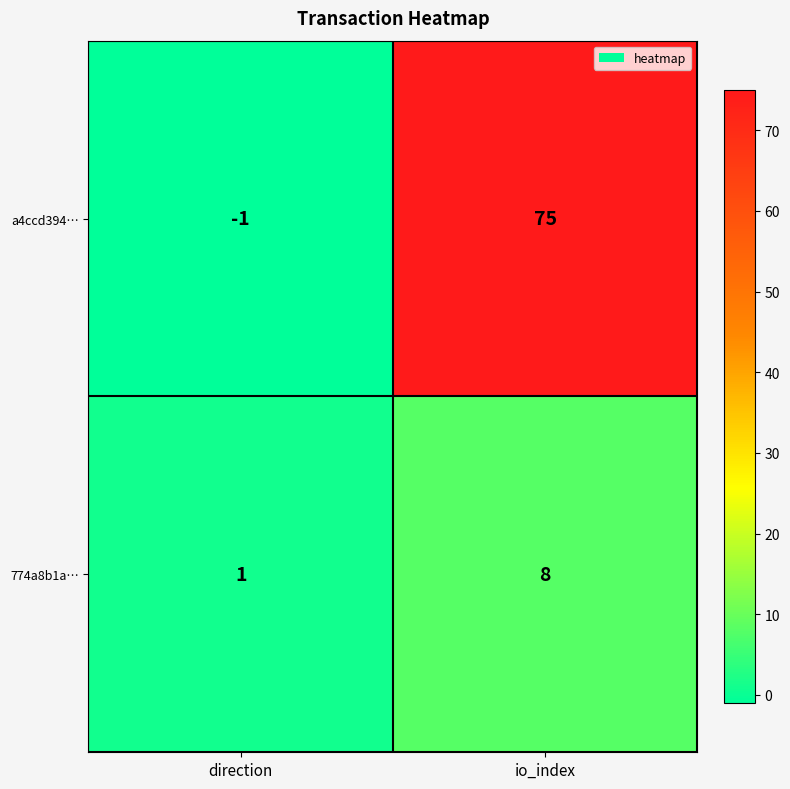

List the series in order of their overall mean, highest first.

a4ccd394…, 774a8b1a…